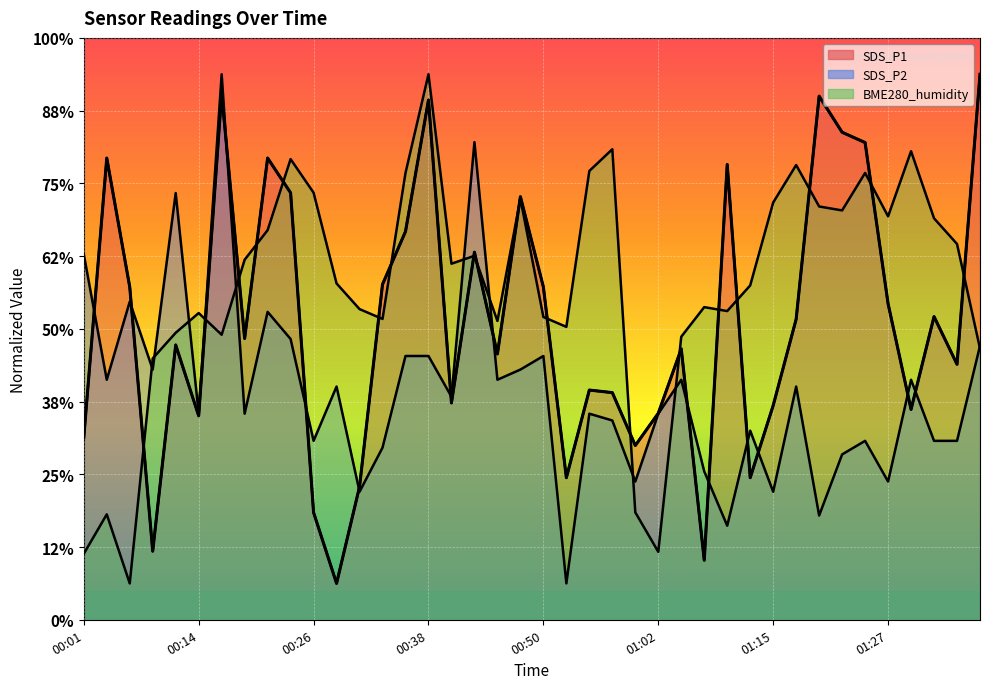

What is the difference between the maximum and minimum values in the BME280_humidity series?

70.0